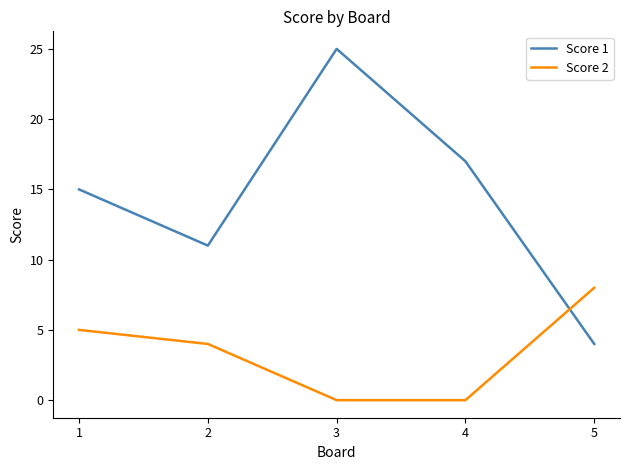

Reading left to right, list all the values displayed in this chart.

Score 1: 1=15	2=11	3=25	4=17	5=4
Score 2: 1=5	2=4	3=0	4=0	5=8